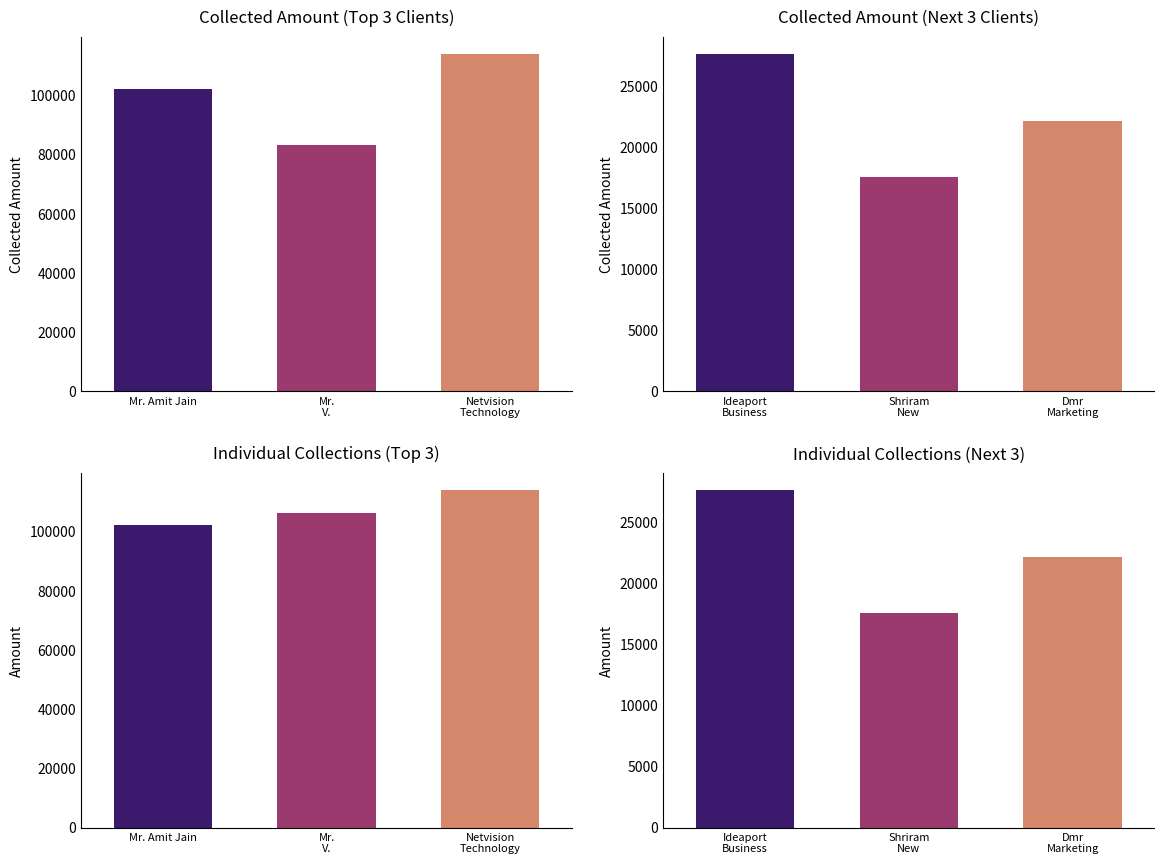

At which label does the data first exceed 27636?

Mr. Amit Jain